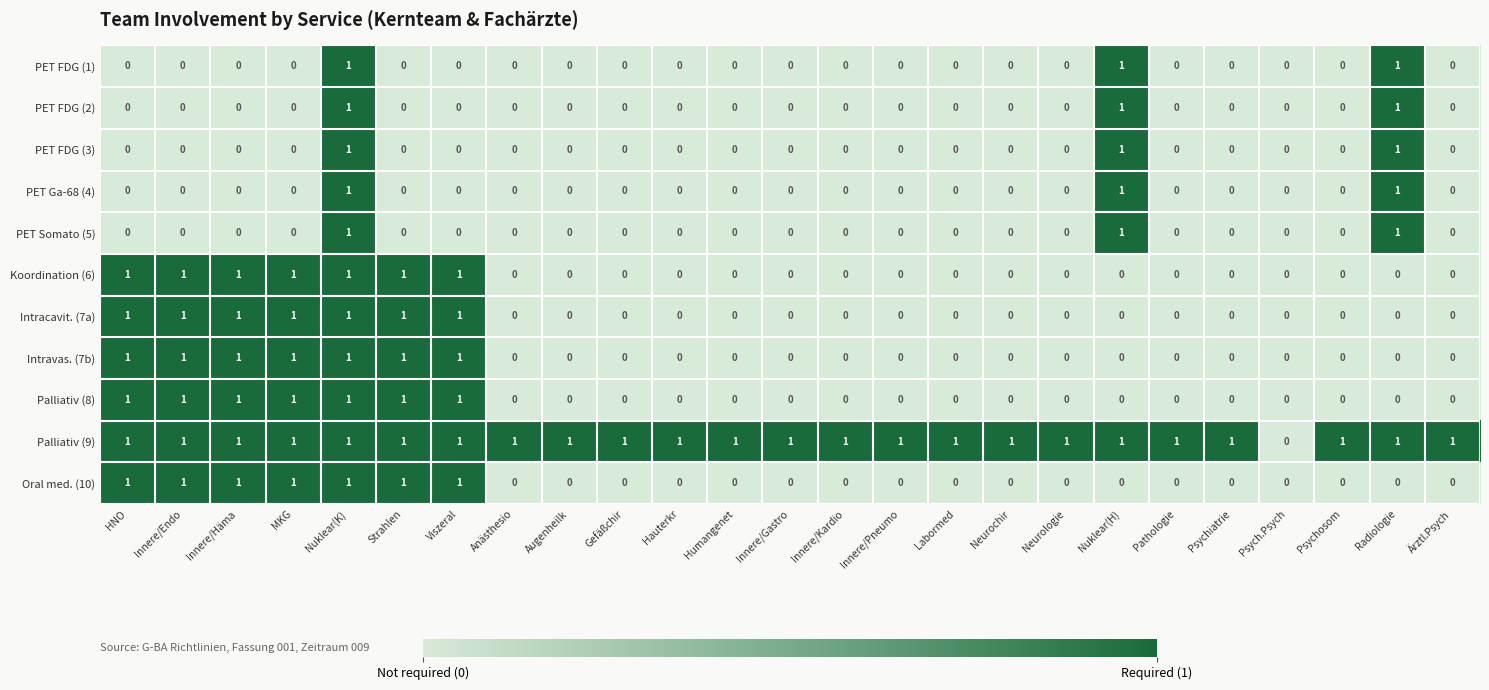

What is the greatest value displayed?

1